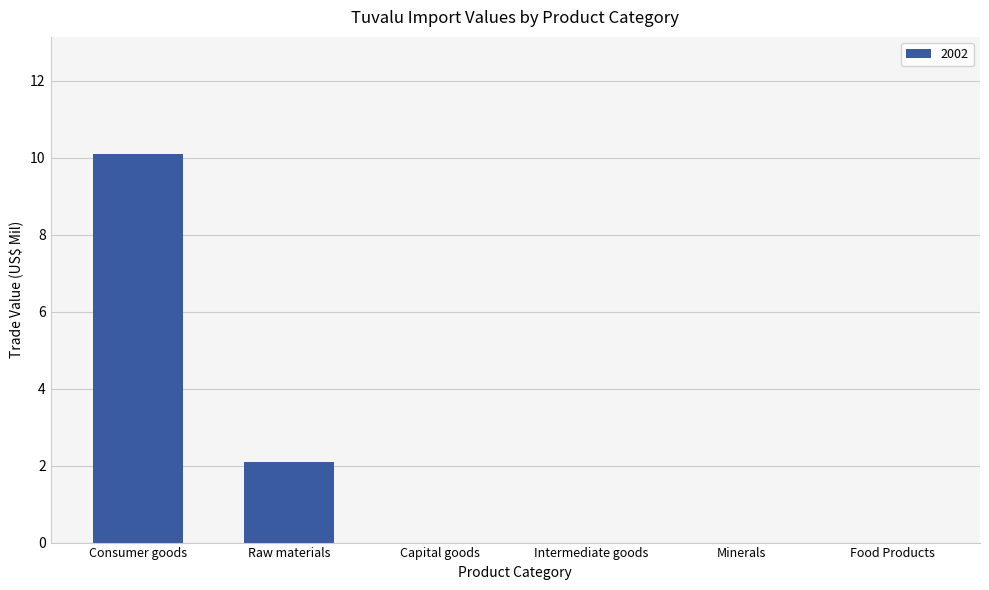

The value at Intermediate goods is -5.0. True or false?

False